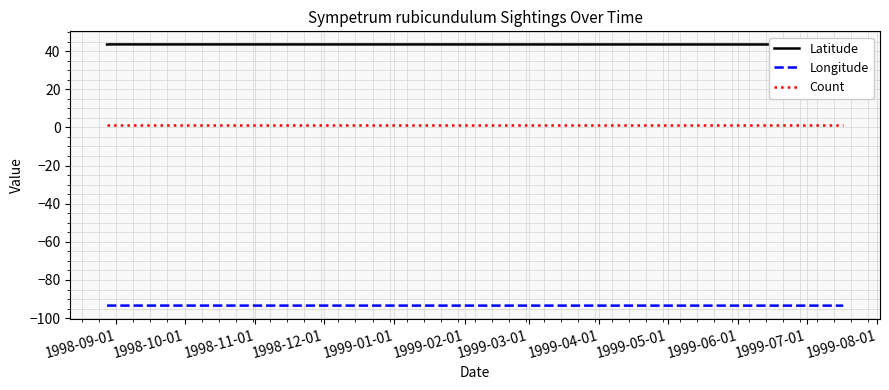

List the series in order of their peak value, lowest first.

Longitude, Count, Latitude